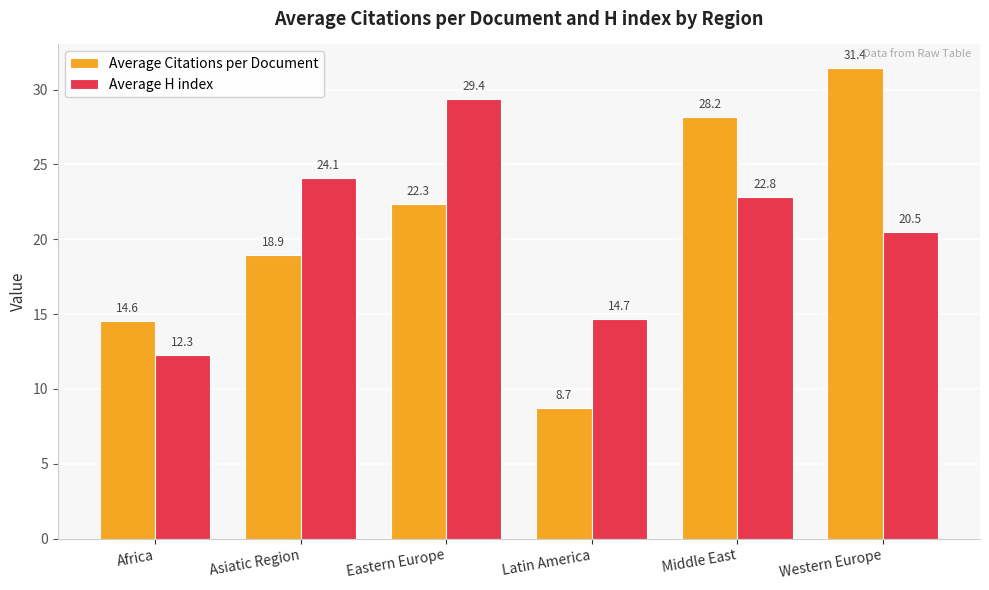

What is the value of the Average Citations per Document bar at the 1st from the left?

14.6